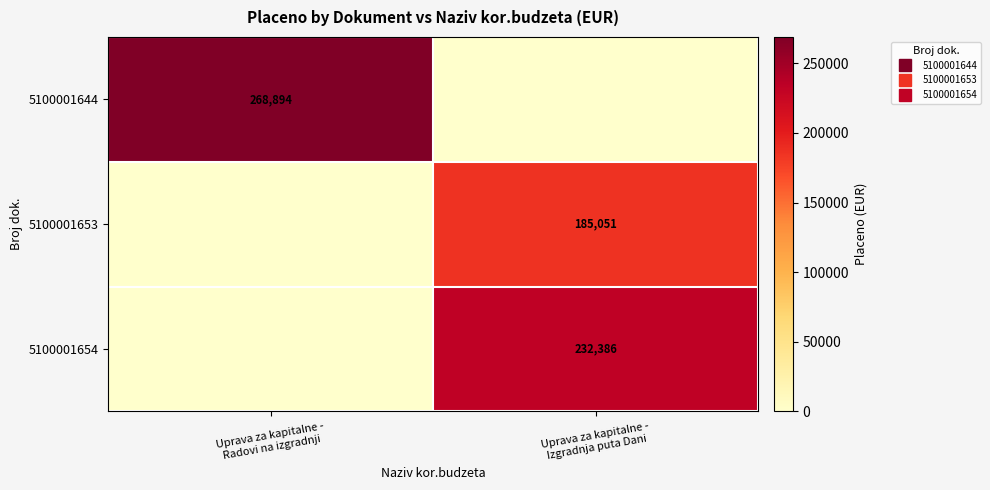

True or false: 5100001644 has a value of 417553.8 at Uprava za kapitalne - Radovi na izgradnji.

False